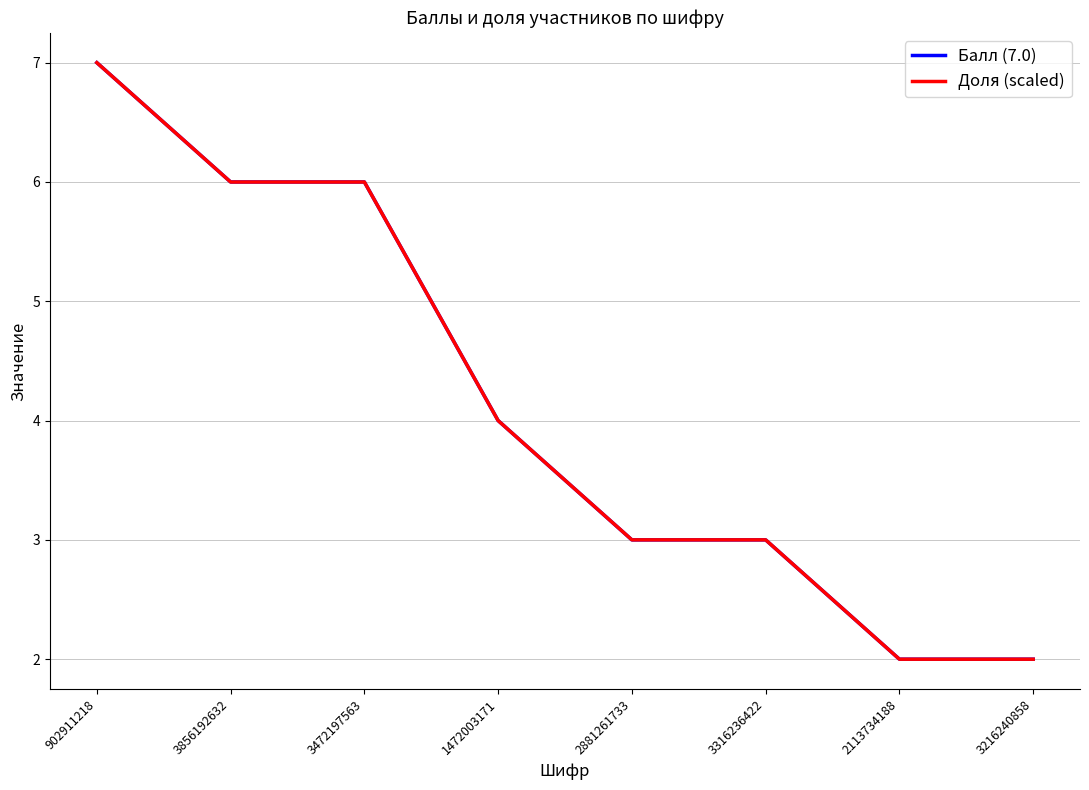

What is the smallest value displayed?

2.0